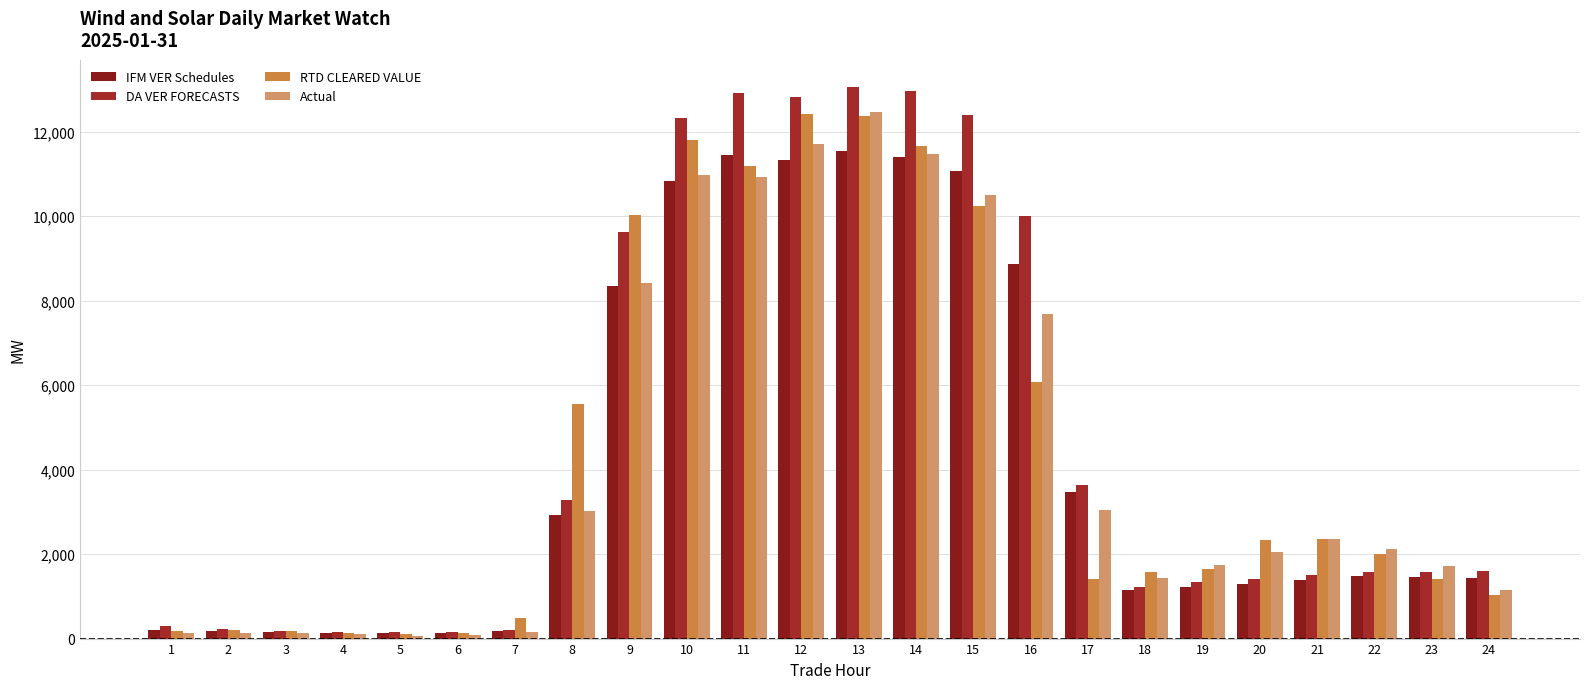

What is the difference between the highest and lowest values at 1?

163.7